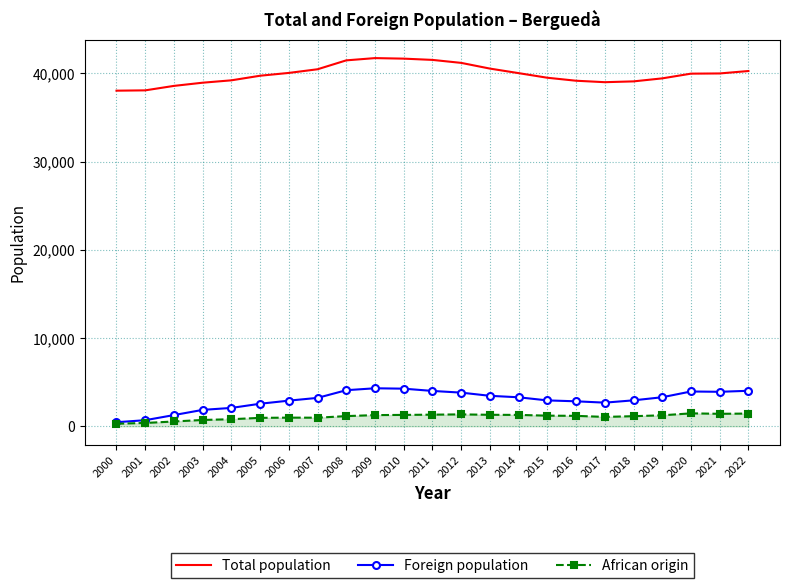

True or false: African origin and Total population intersect in this chart.

False